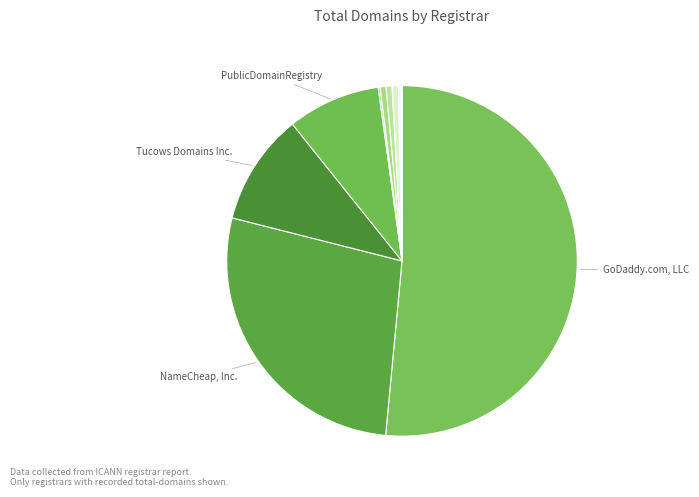

How many slices are in this pie chart?

15